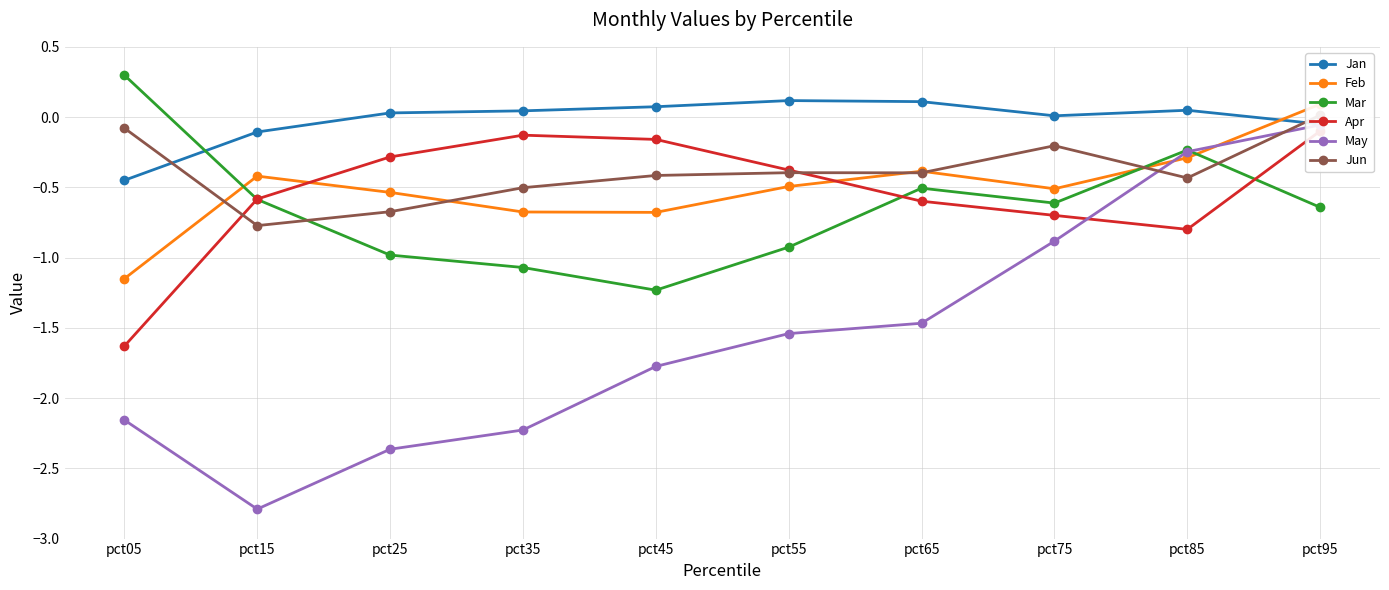

At pct75, list the series in order from largest to smallest.

Jan, Jun, Feb, Mar, Apr, May